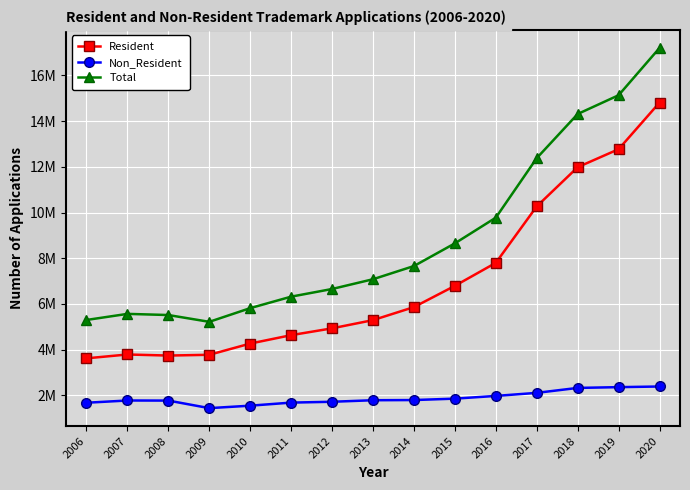

List the series in order of their peak value, highest first.

Total, Resident, Non_Resident